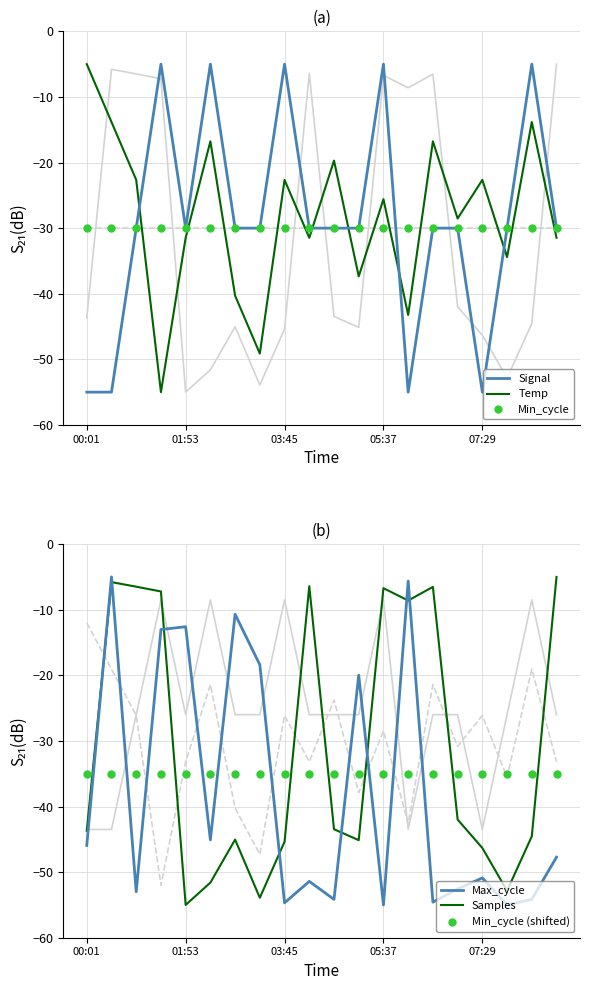

List the series in order of their peak value, lowest first.

Min_cycle (shifted), Min_cycle, Signal, Temp, Max_cycle, Samples